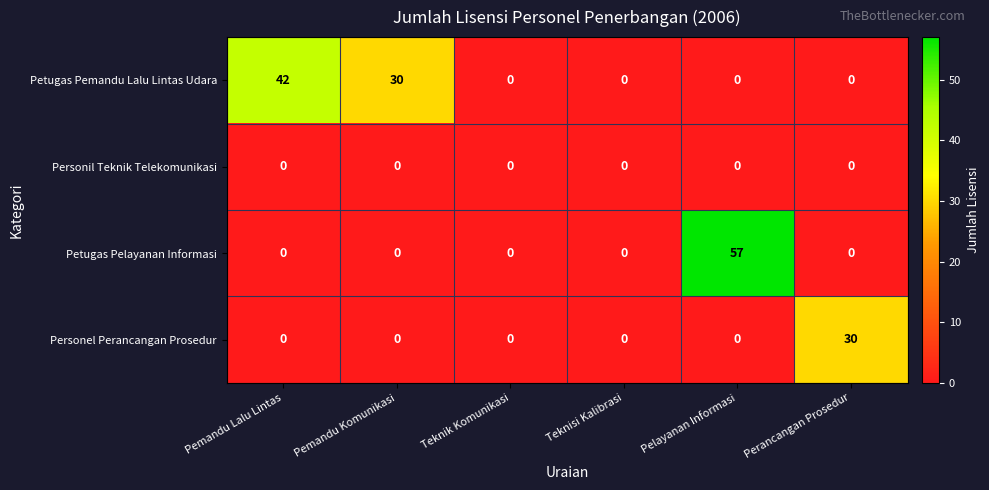

Rank the series by their average value, from lowest to highest.

Personil Teknik Telekomunikasi, Personel Perancangan Prosedur, Petugas Pelayanan Informasi, Petugas Pemandu Lalu Lintas Udara